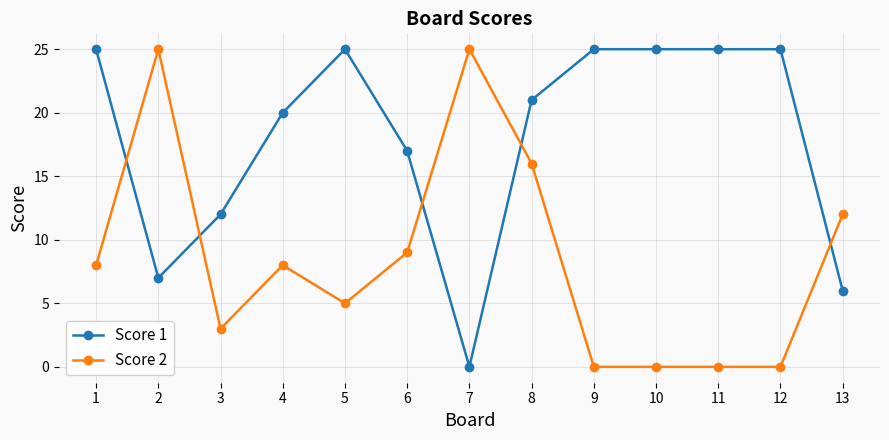

How many lines are shown in the chart?

2